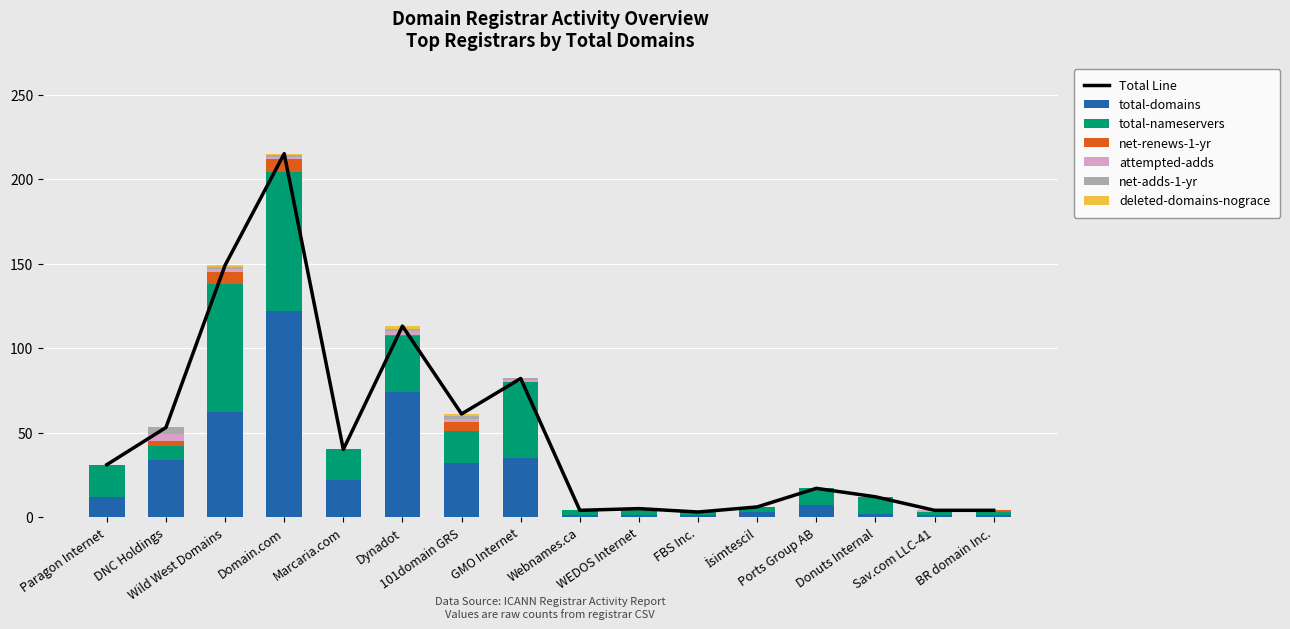

What is the sum of all total-domains values?

410